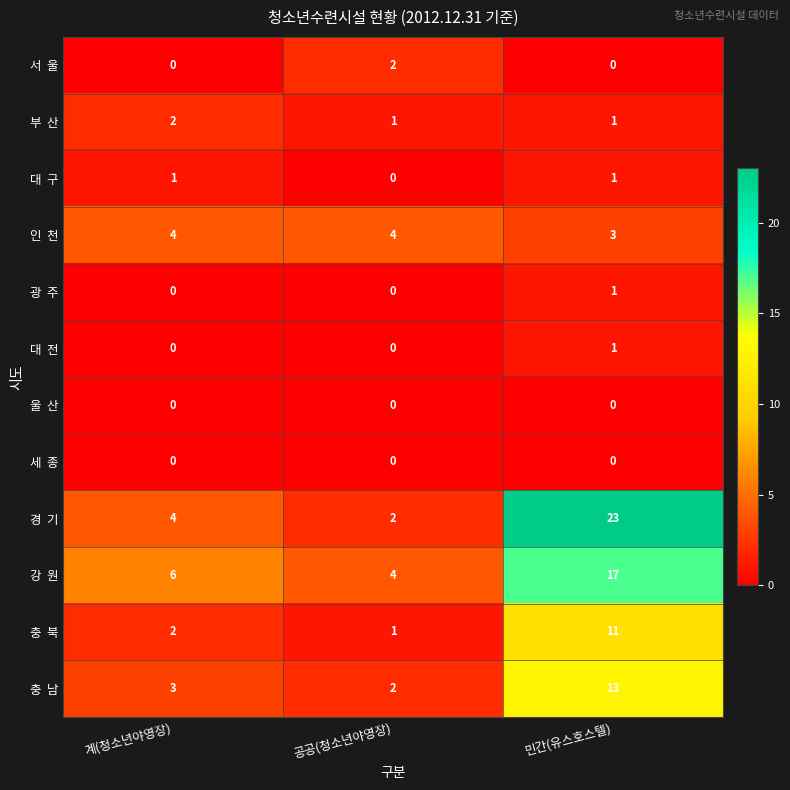

What is the maximum value shown in the chart?

23